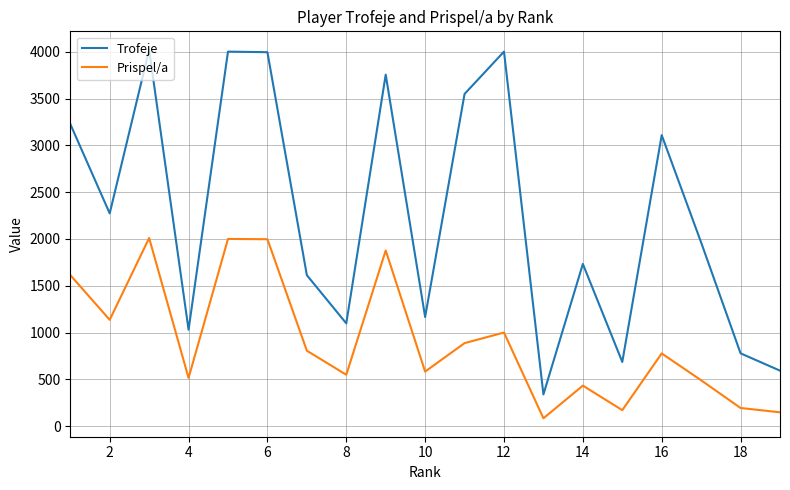

Count the number of data series in this chart.

2